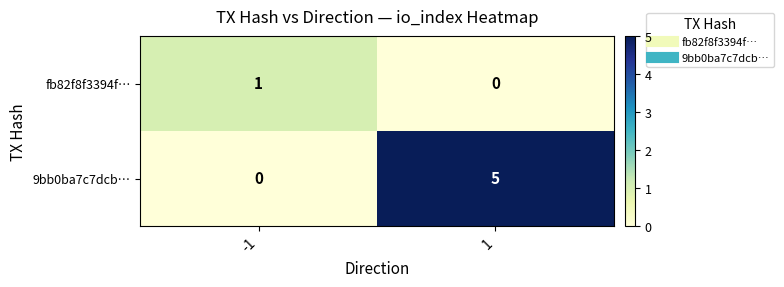

Rank the series by their average value, from highest to lowest.

9bb0ba7c7dcb…, fb82f8f3394f…